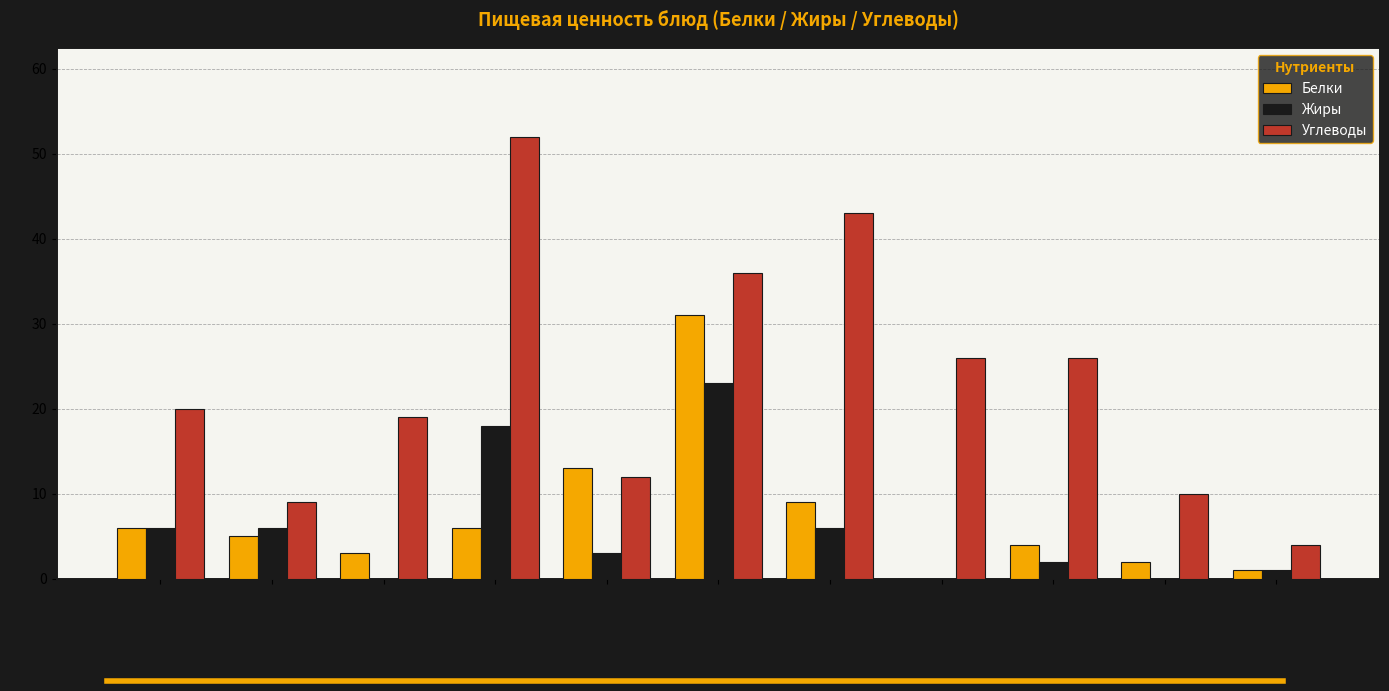

True or false: Жиры has a value of 3 at Молоко.

False